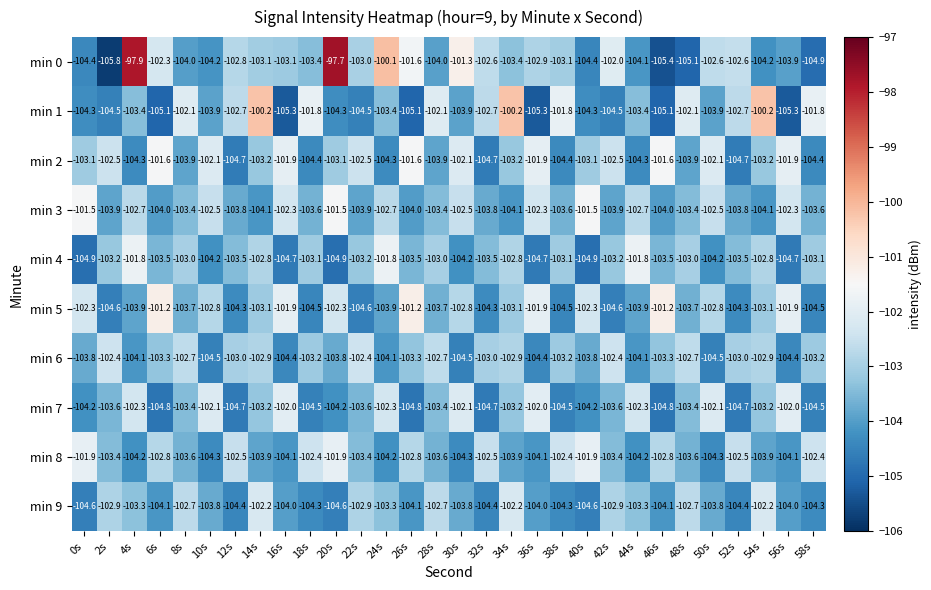

Rank the series at 22s from highest to lowest value.

min 6, min 2, min 9, min 0, min 4, min 8, min 7, min 3, min 1, min 5